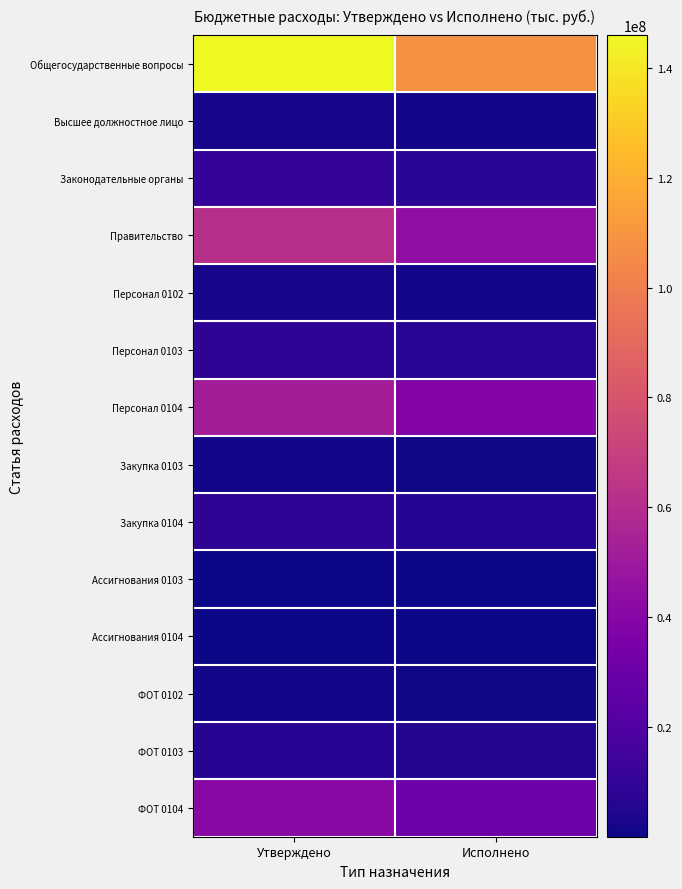

What is the greatest value displayed?

145991996.1